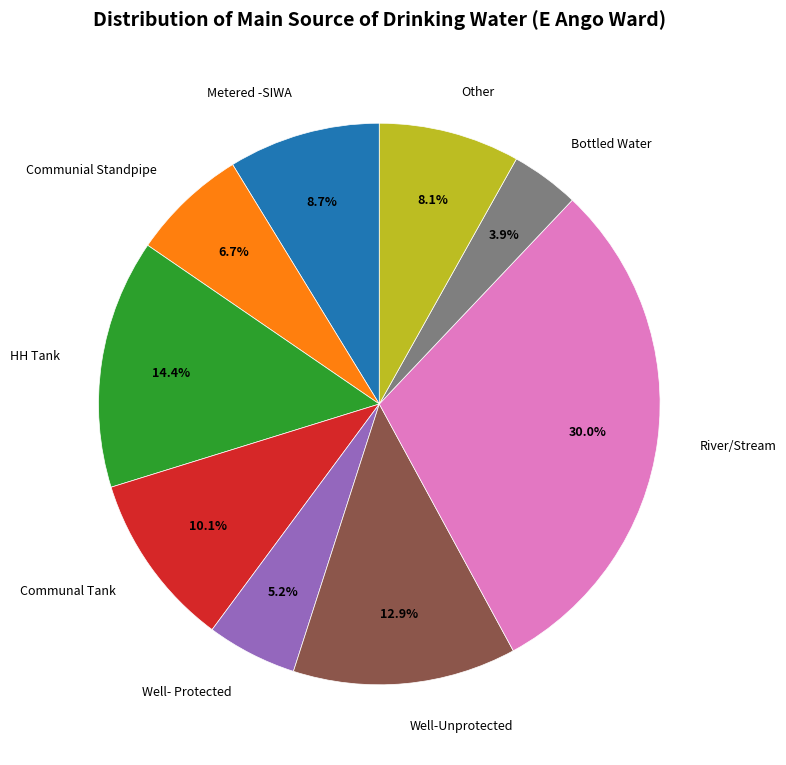

Combined, do Communial Standpipe and Metered -SIWA account for over 50%?

No